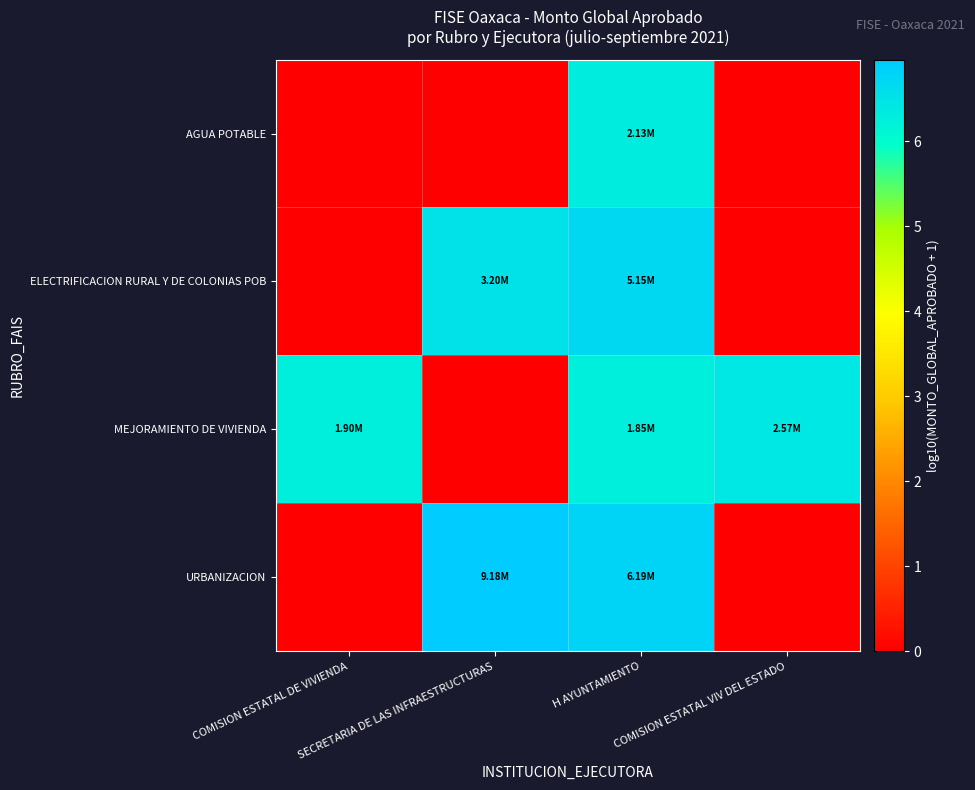

Which series has the largest range (max minus min)?

URBANIZACION